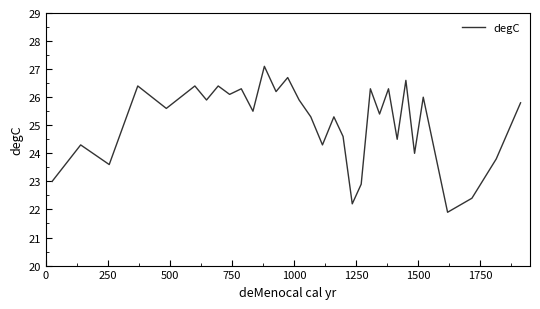

What is the difference between the maximum and minimum values?

5.2